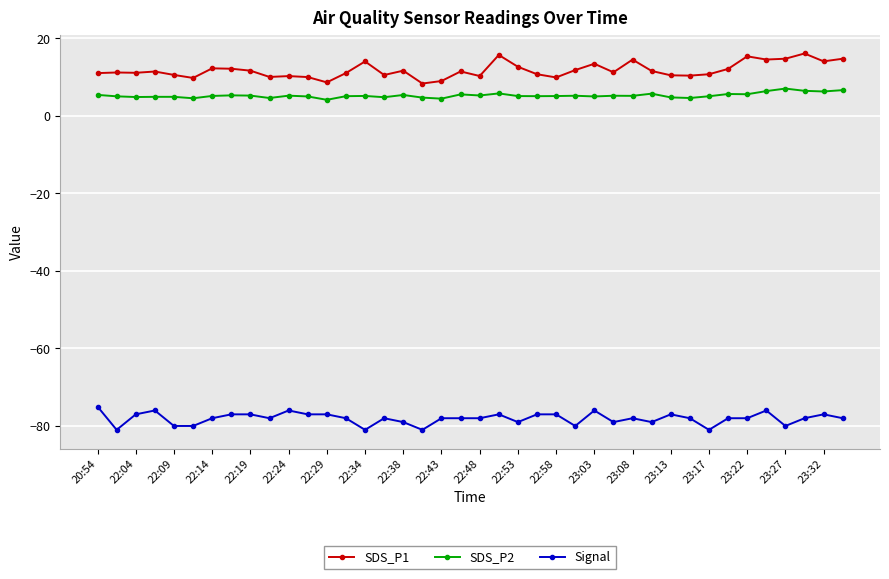

Does the chart display data point markers on the line(s)?

Yes